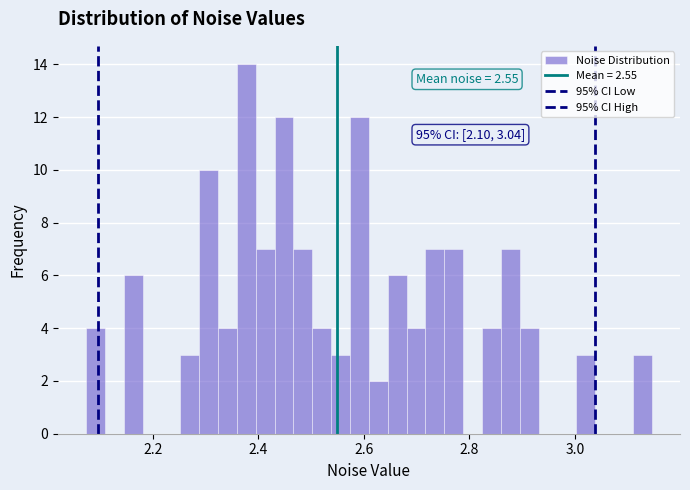

Read against the x-axis, roughly where is the centre of the tallest bar?

2.38